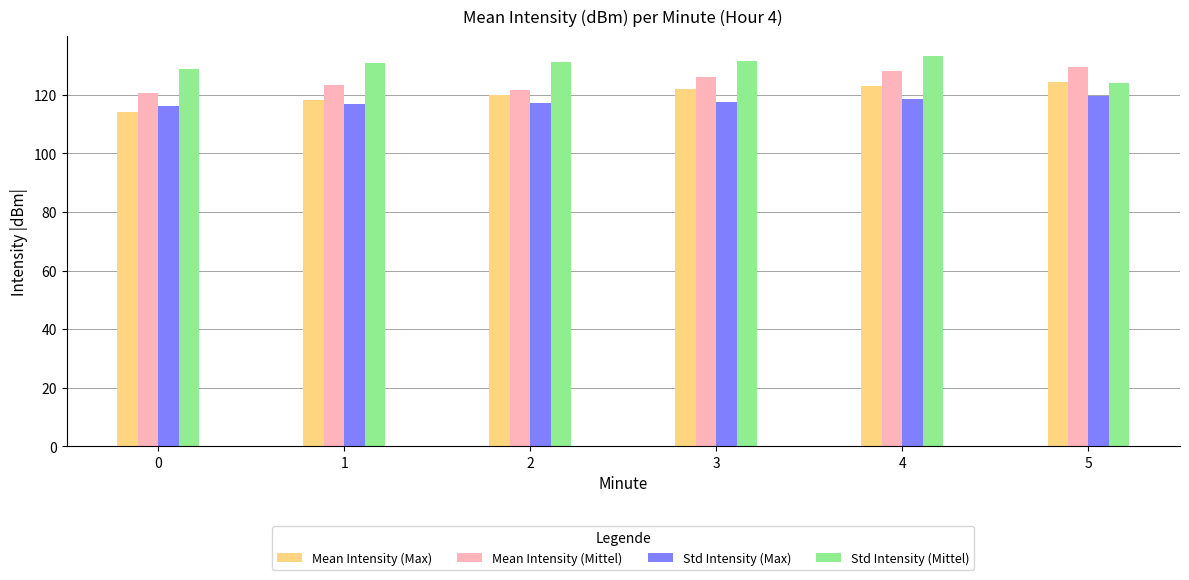

How many series are shown in this chart?

4